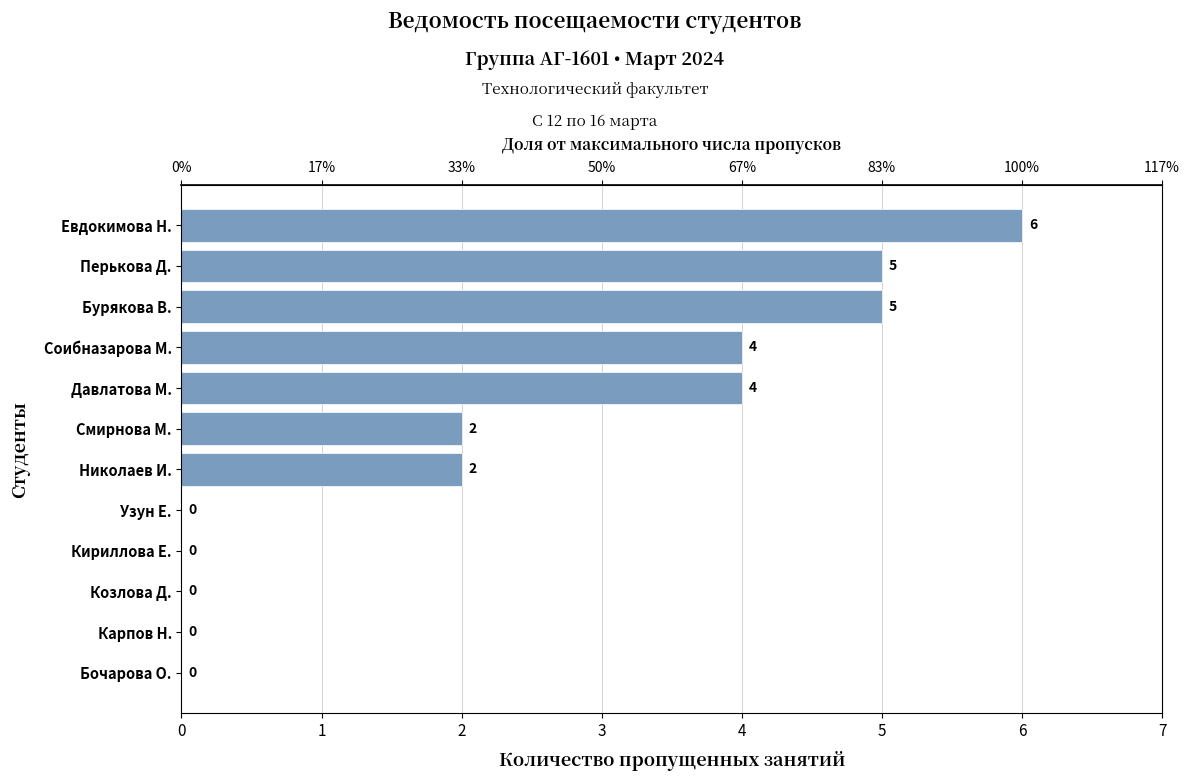

True or false: the data shows -4 at Кириллова Е..

False